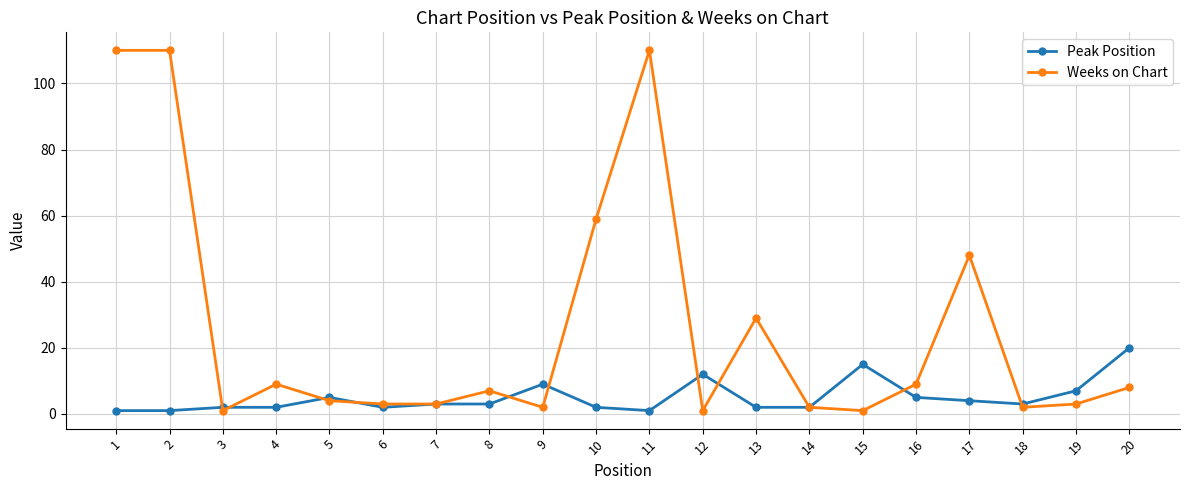

What is the minimum value shown in the chart?

1